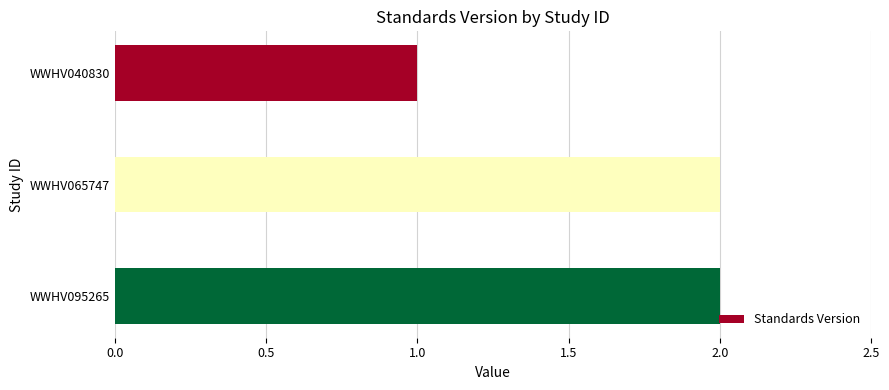

Which has a higher value, WWHV095265 or WWHV040830?

WWHV095265